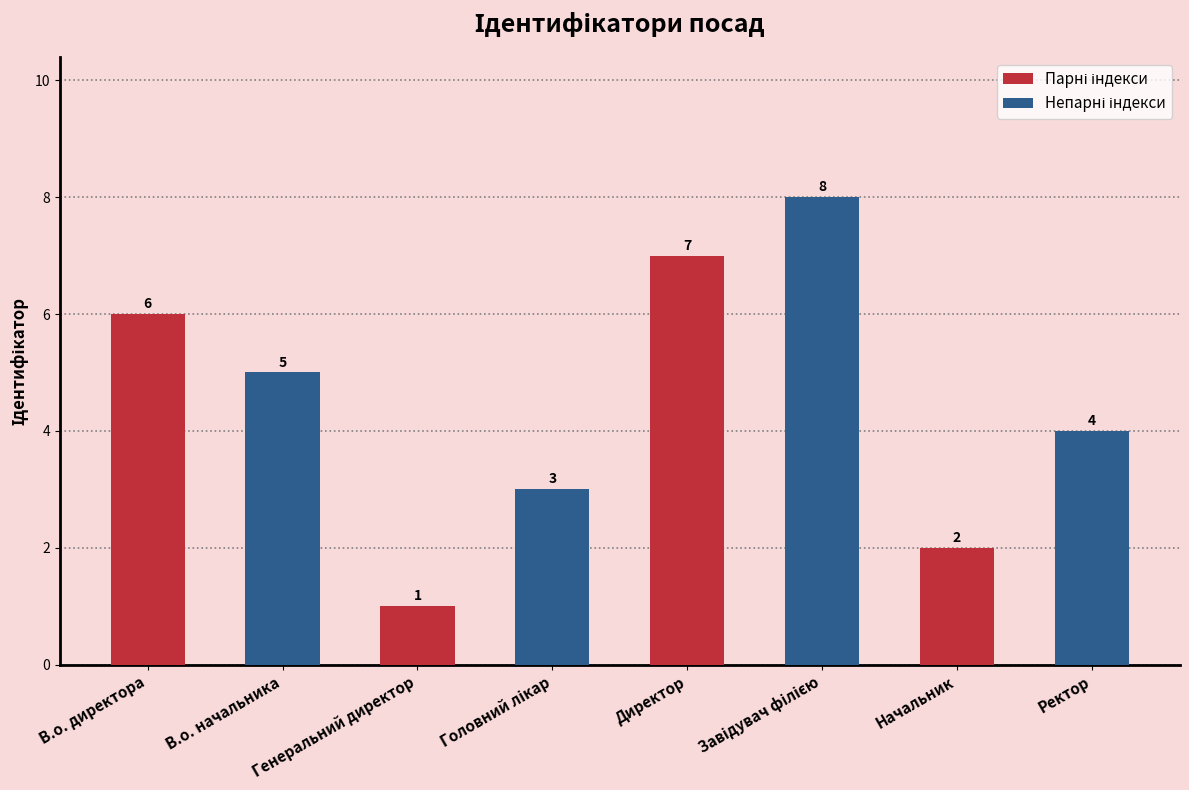

What is the value of the 3rd bar from the left?

1